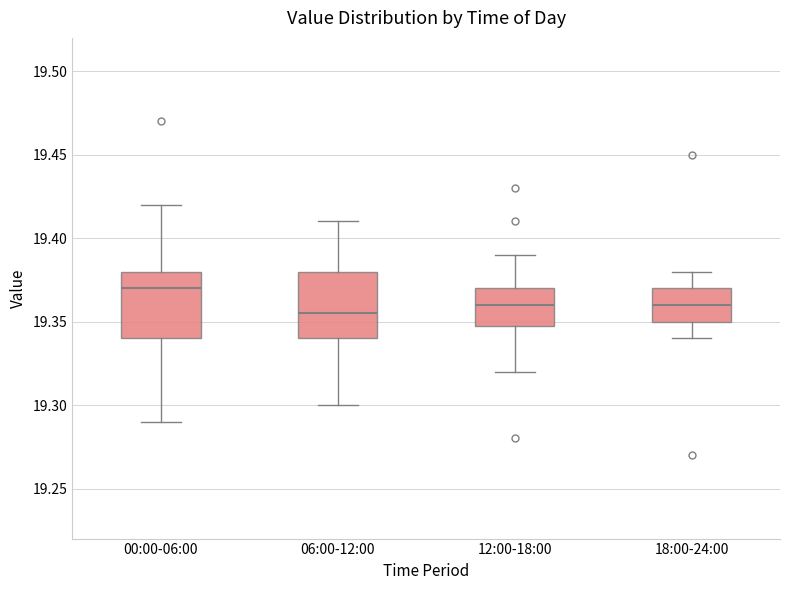

Which box has the highest median line?

00:00-06:00